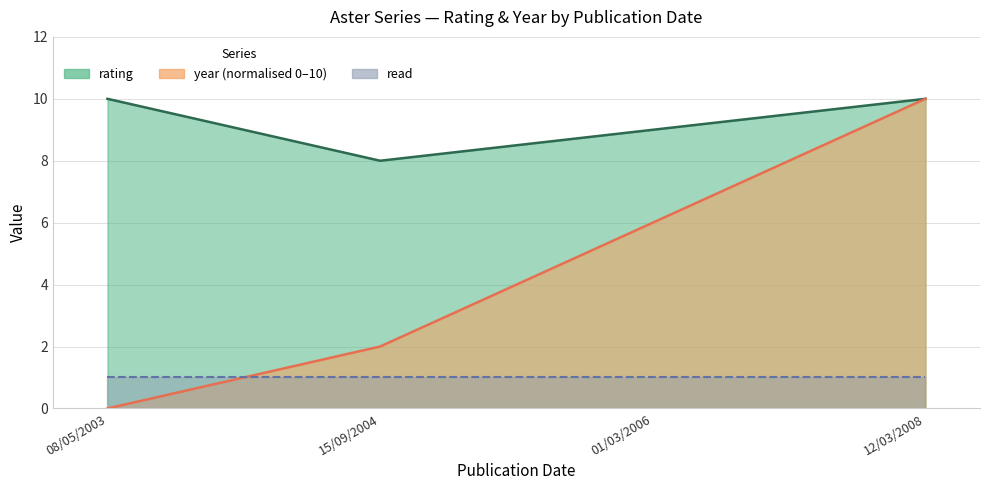

Which category has the highest value across all series?

08/05/2003